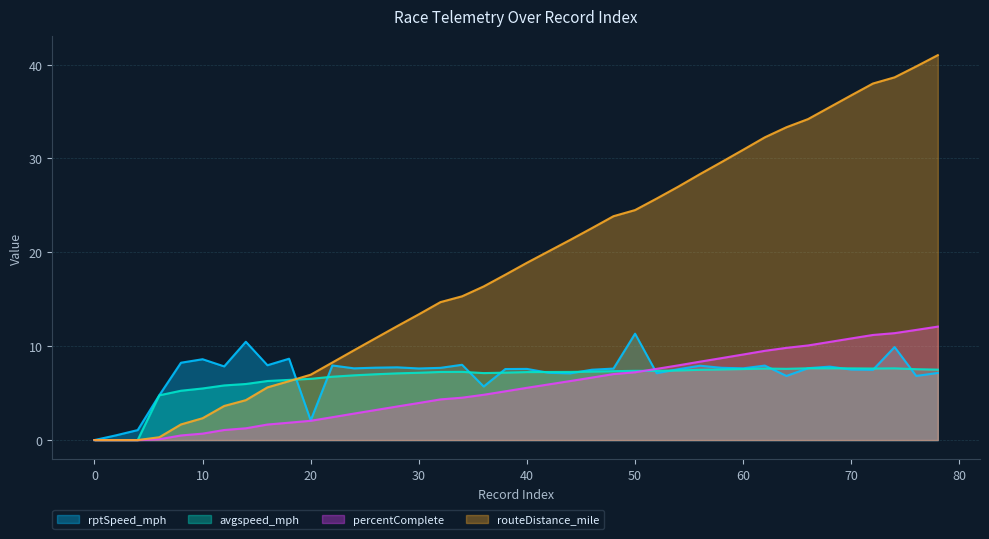

At 76, list the series in order from largest to smallest.

percentComplete, routeDistance_mile, avgspeed_mph, rptSpeed_mph